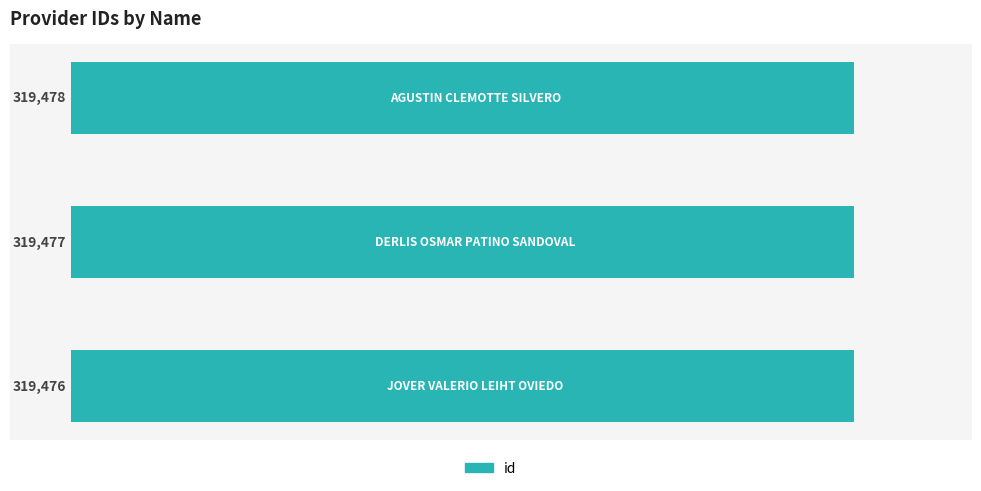

What is the average value?

319477